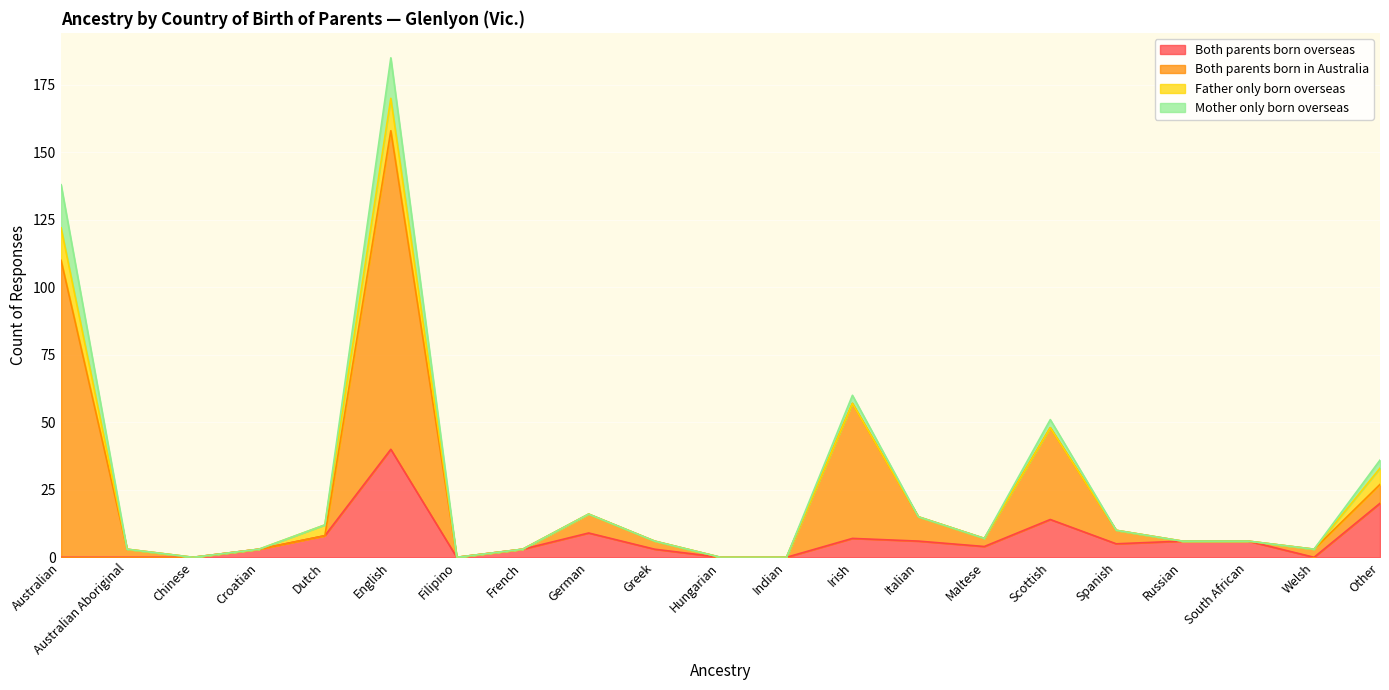

Which category has the highest value in the Both parents born overseas series?

English